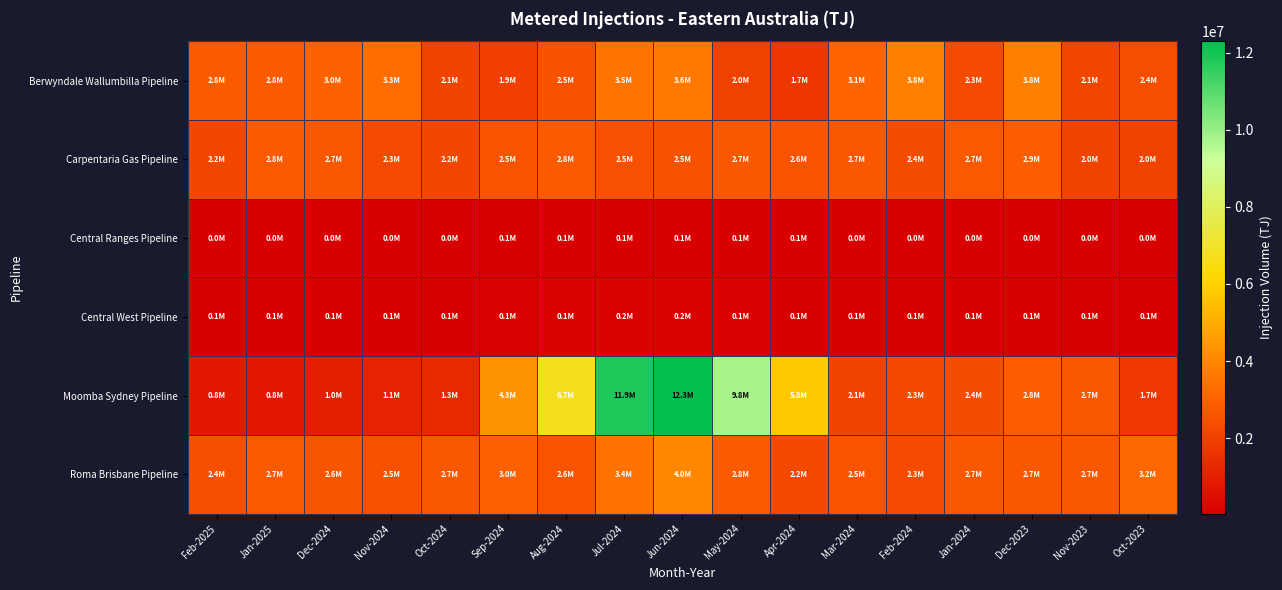

Rank the series by their maximum value, from highest to lowest.

Moomba Sydney Pipeline, Roma Brisbane Pipeline, Berwyndale Wallumbilla Pipeline, Carpentaria Gas Pipeline, Central West Pipeline, Central Ranges Pipeline